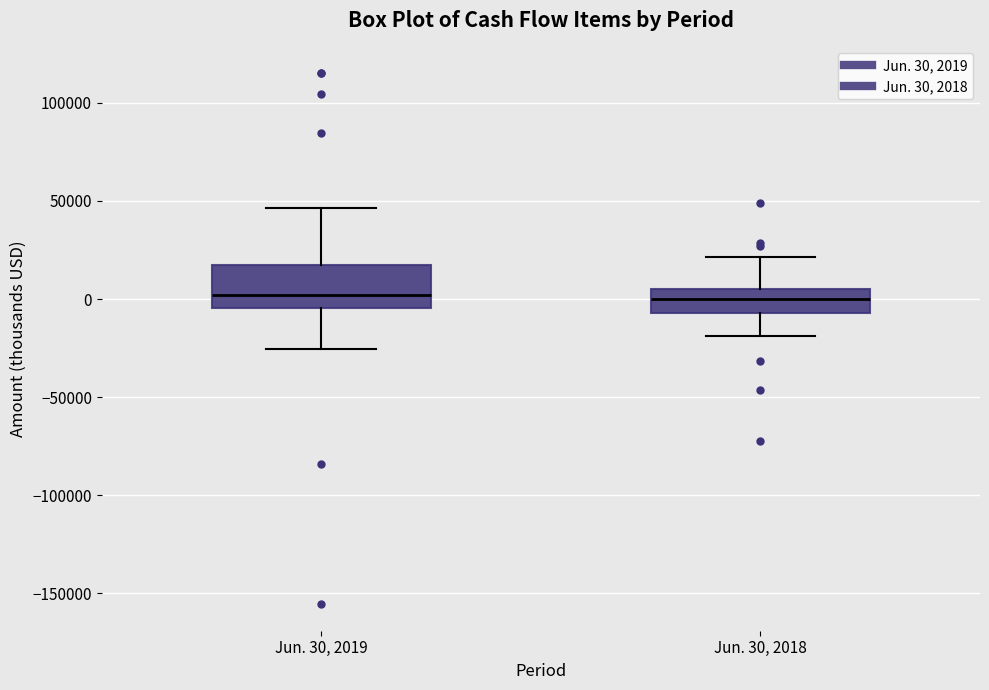

Which box is the tallest, from its lower edge to its upper edge?

Jun. 30, 2019